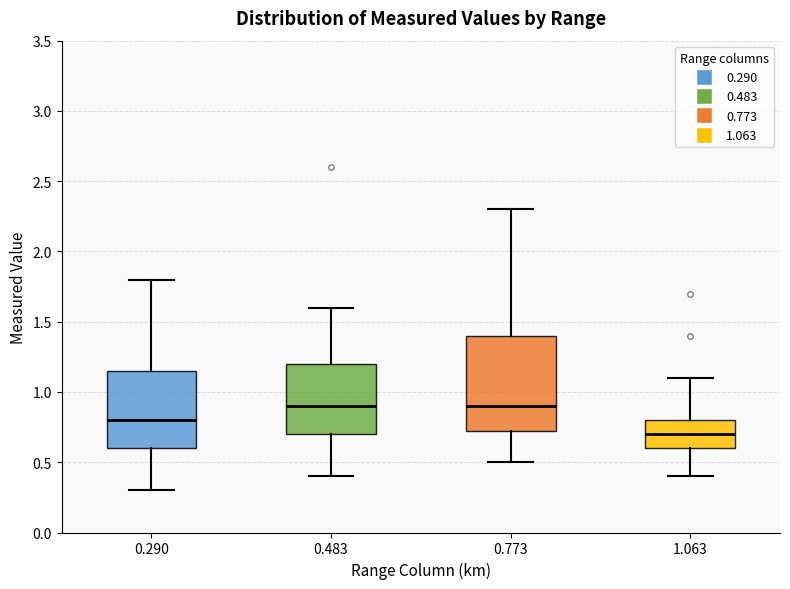

Comparing the boxes themselves (not the whiskers), which one is the tallest?

0.773